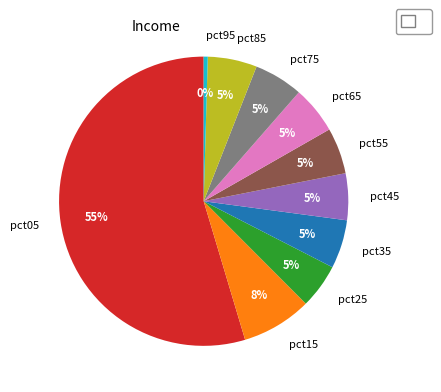

What is the smallest slice in the pie chart?

pct95